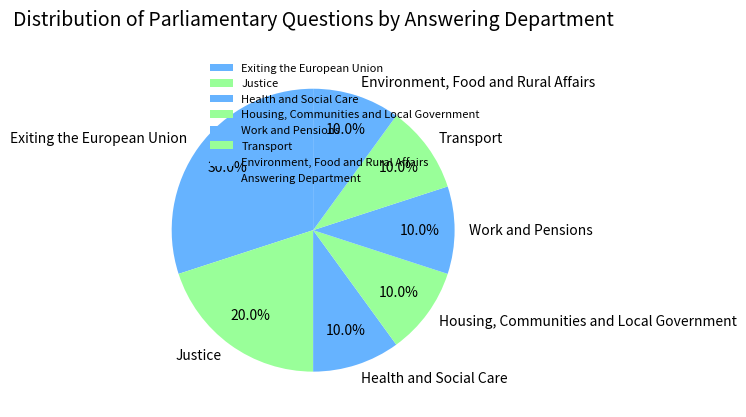

To the nearest percent, what is the difference between the largest and smallest slice percentages?

20%